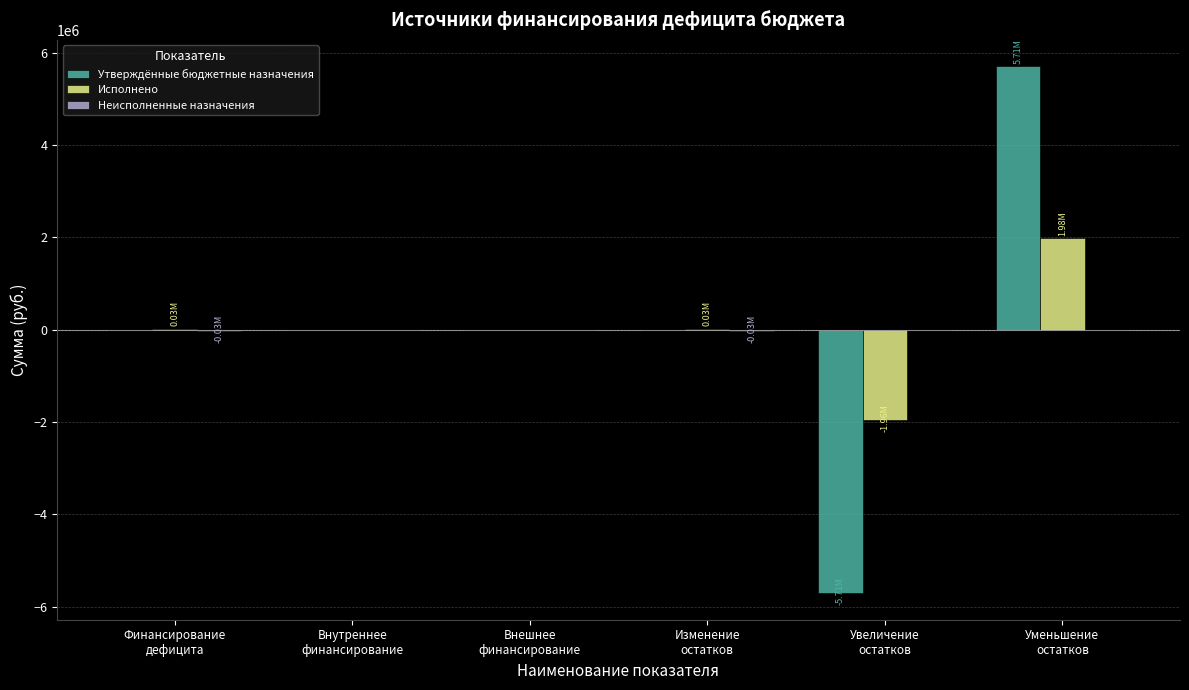

How many categories are shown in the chart?

6